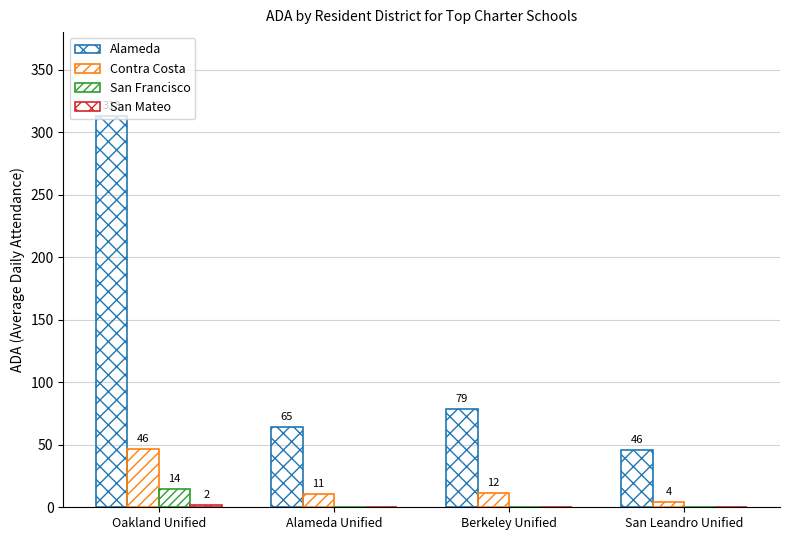

Does the chart contain any negative values?

No